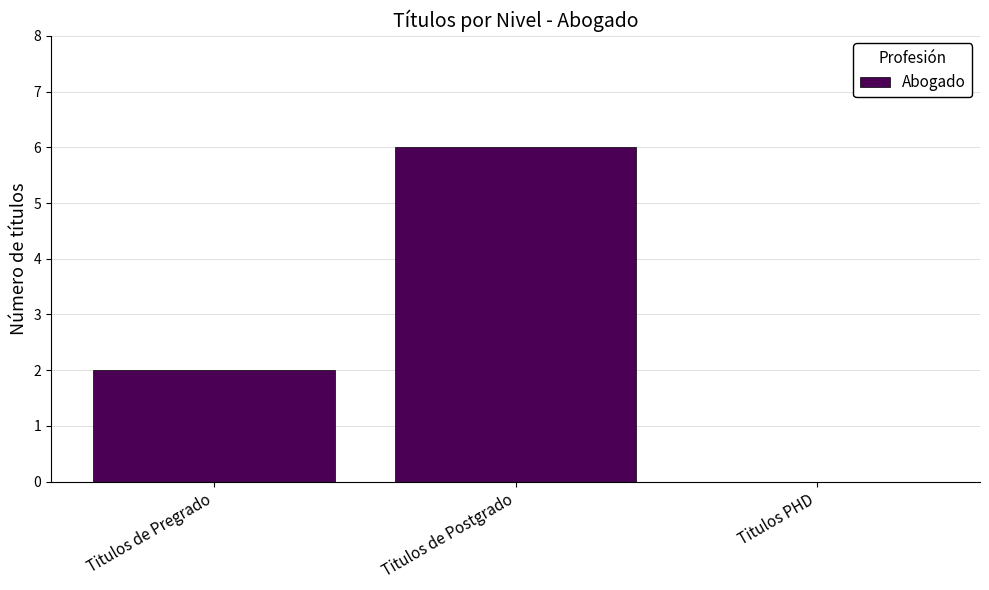

Reading left to right, list all the values displayed in this chart.

Titulos de Pregrado=2	Titulos de Postgrado=6	Titulos PHD=0